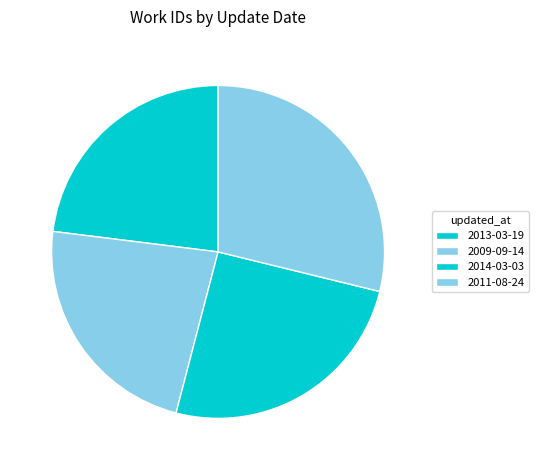

Rank the categories by value from lowest to highest.

2009-09-14, 2013-03-19, 2014-03-03, 2011-08-24